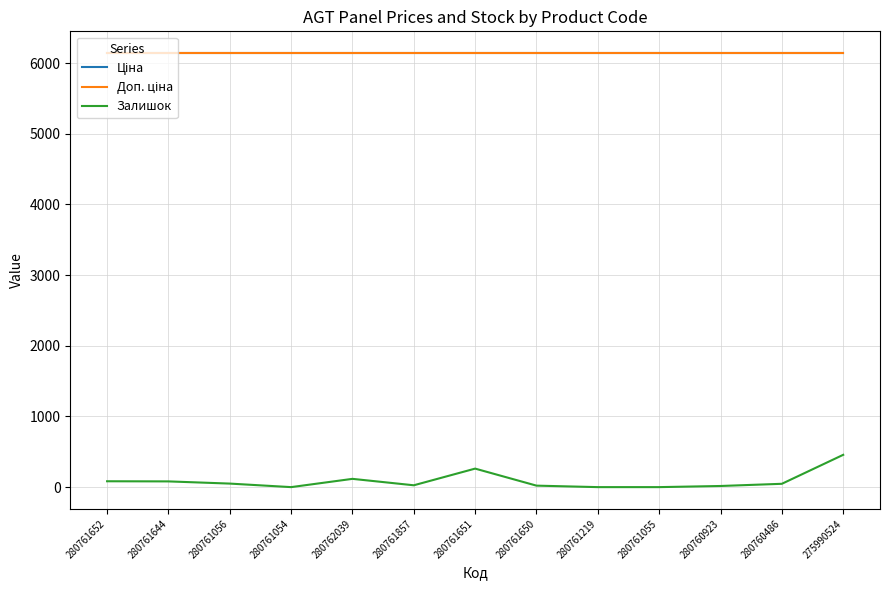

Between 280760923 and 280761054, which is larger?

280760923